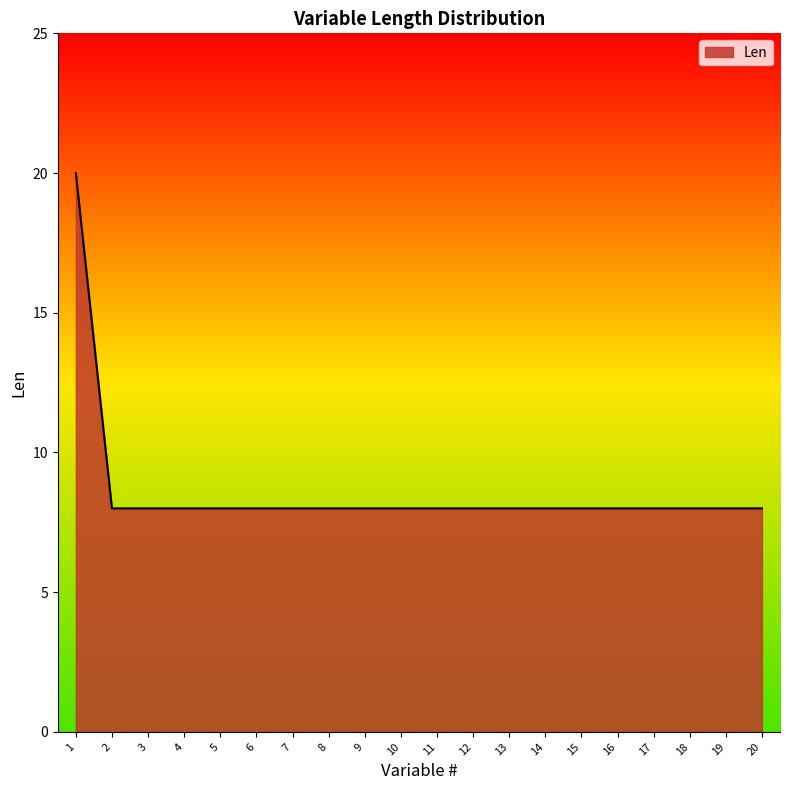

Does the chart display data point markers on the line(s)?

No